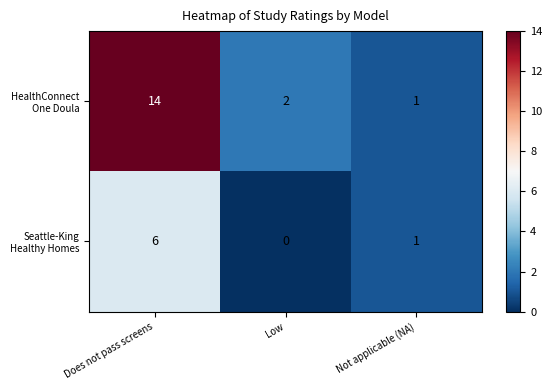

What is the greatest value displayed?

14